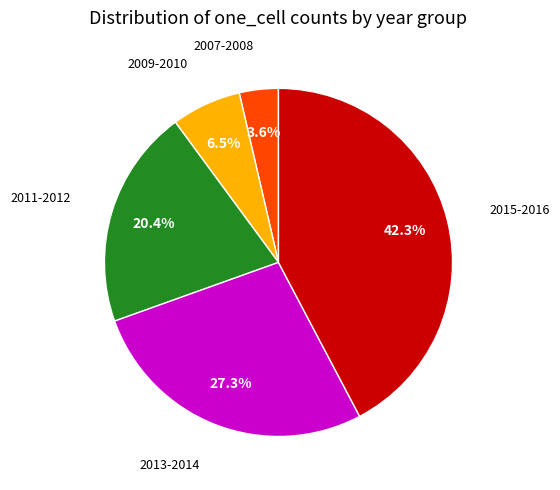

Does any single category account for the majority?

No